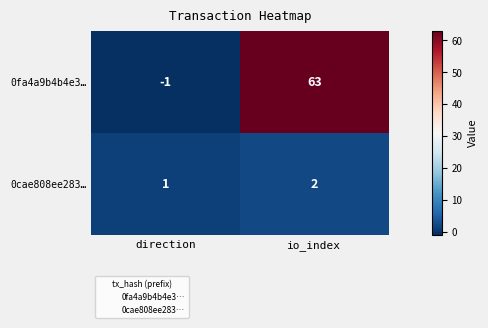

What is the total value across all series at io_index?

65